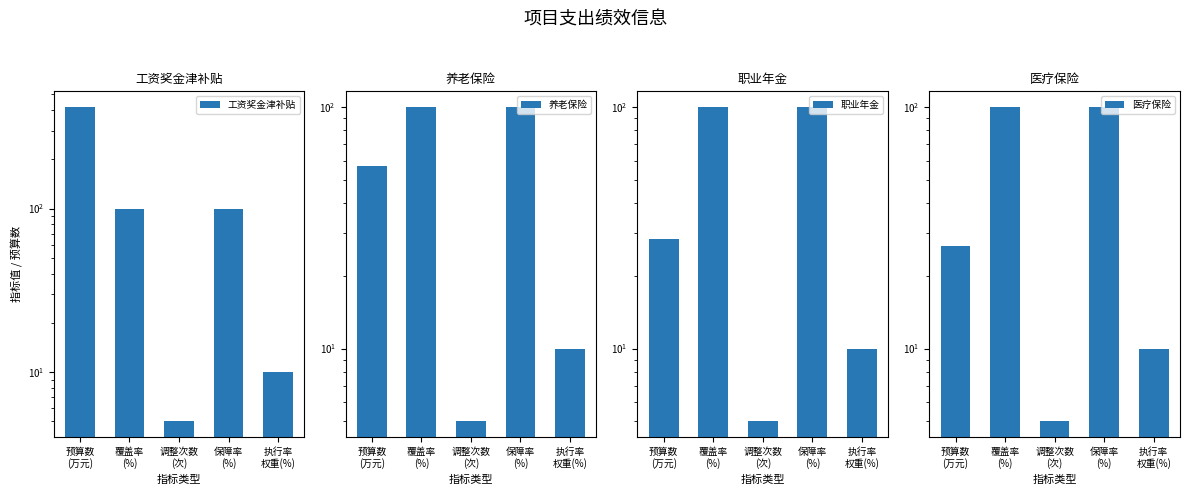

What is the value of the 工资奖金津补贴 bar at the 1st from the left?

417.7